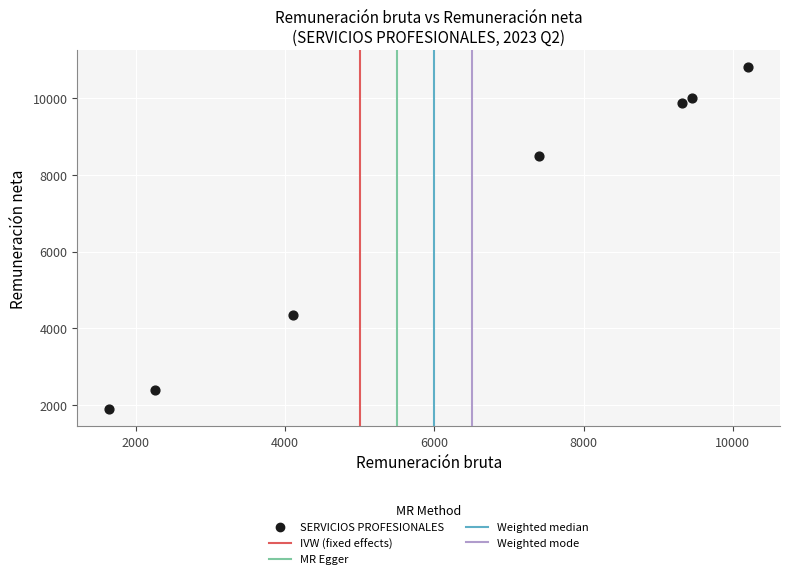

What Y value in the scatter plot is closest to 6350?

4355.3